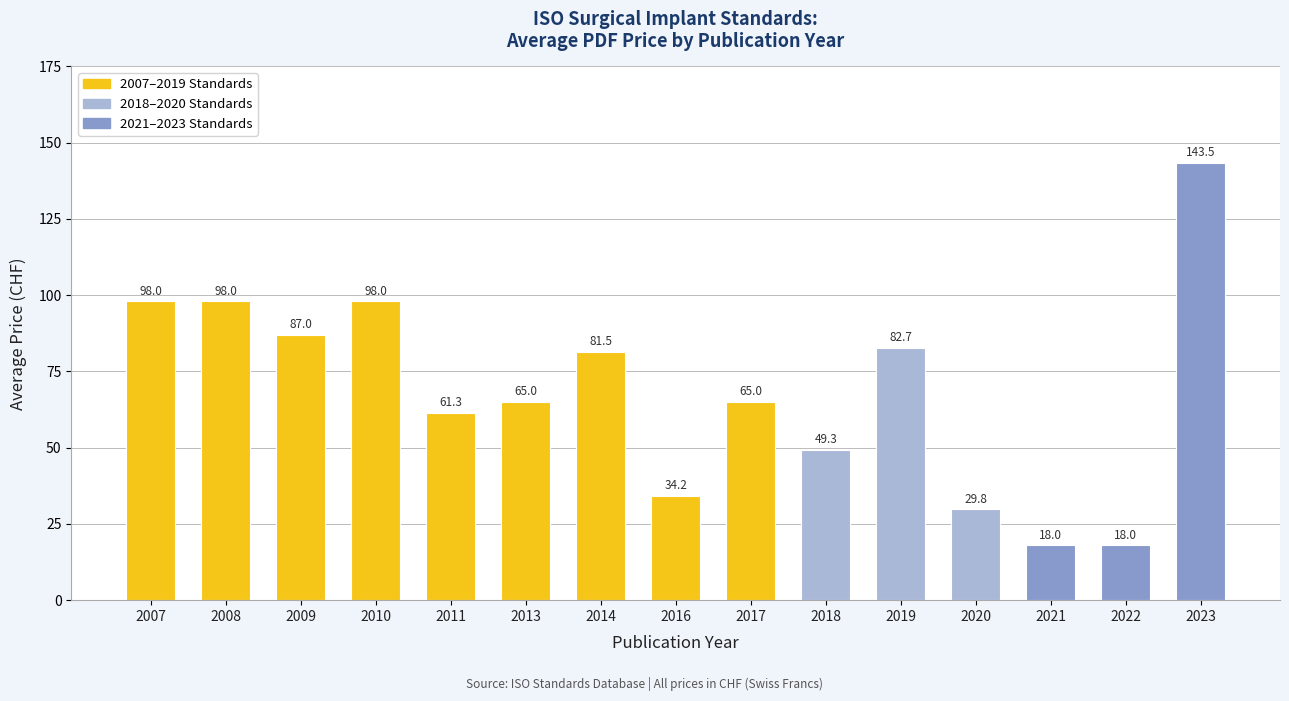

What is the maximum value shown in the chart?

143.5